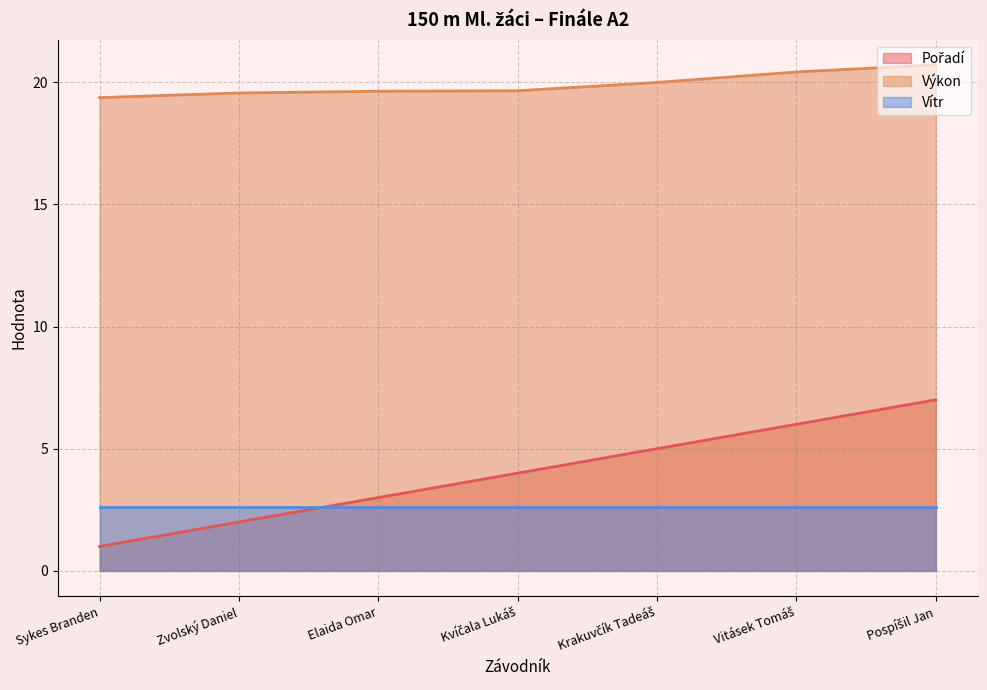

What is the label of the 4th point from the left?

Kvíčala Lukáš